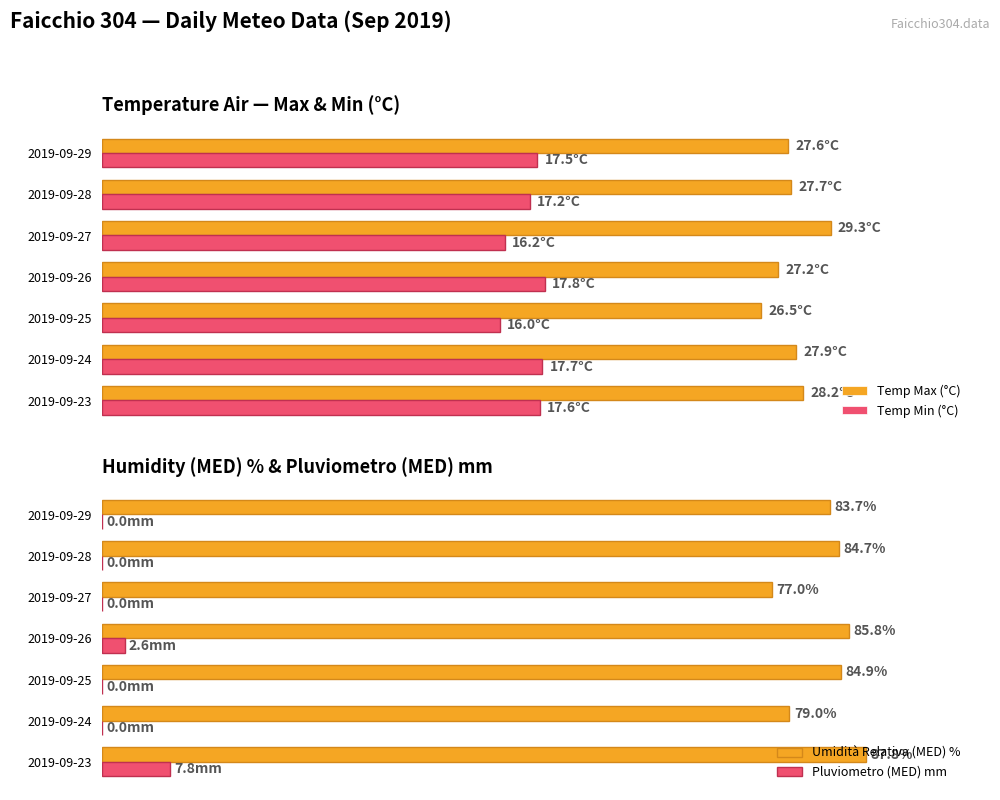

Between 3 and 6, which is larger?

6